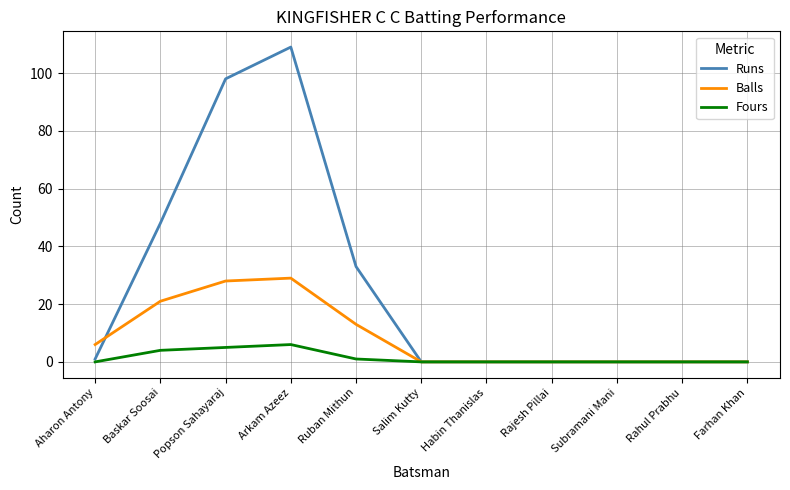

What is the average value of the Runs series?

26